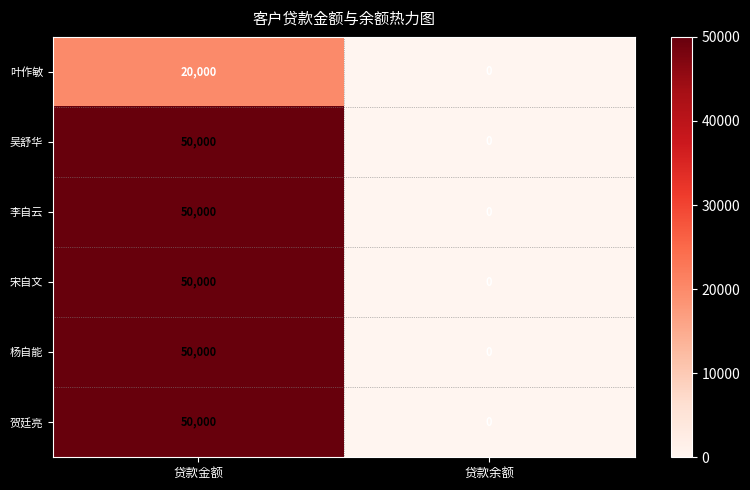

What is the difference between the maximum and minimum values in the 叶作敏 series?

20000